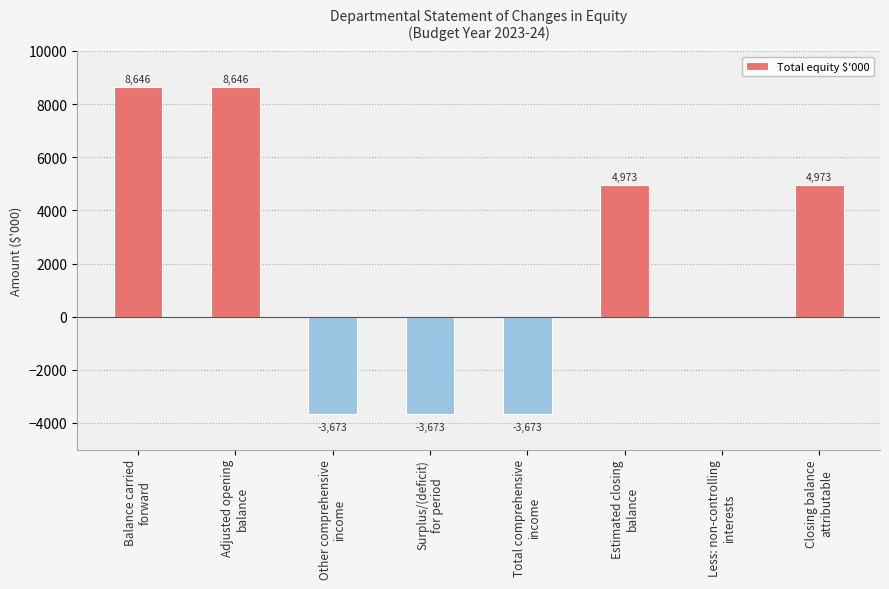

What is the sum of all values?

16219